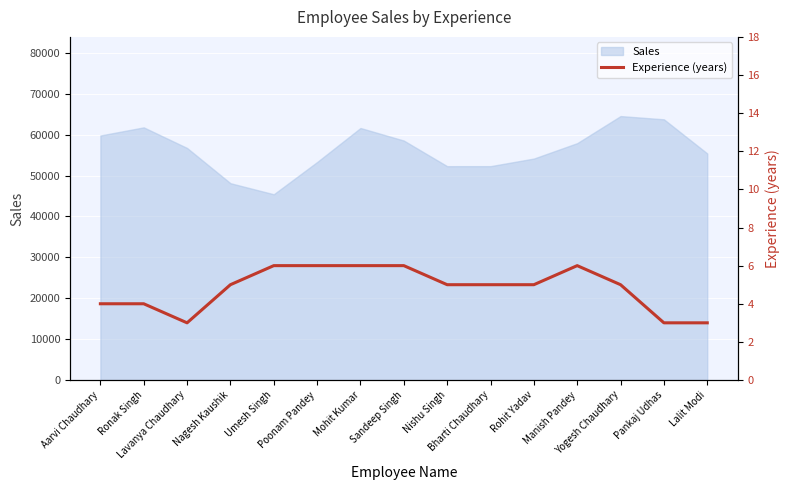

At which category does the data reach its first local valley?

Lavanya Chaudhary